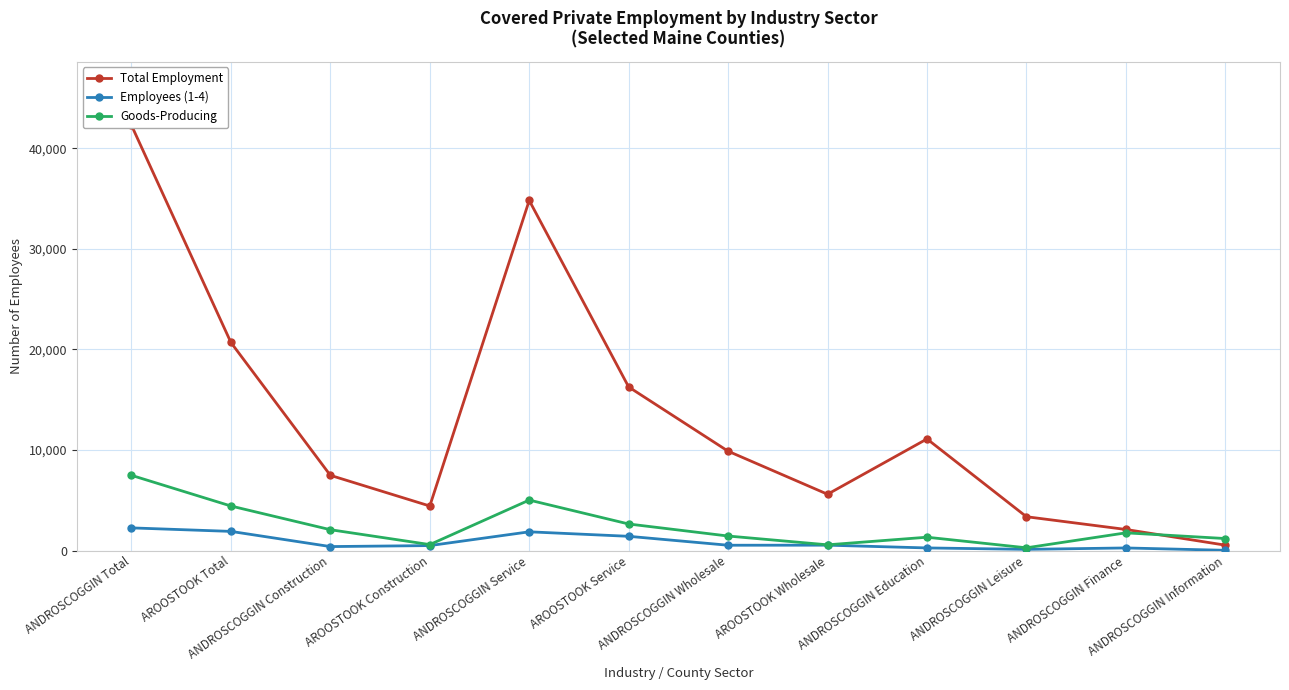

True or false: Total Employment has more than 1 interior local peaks.

True